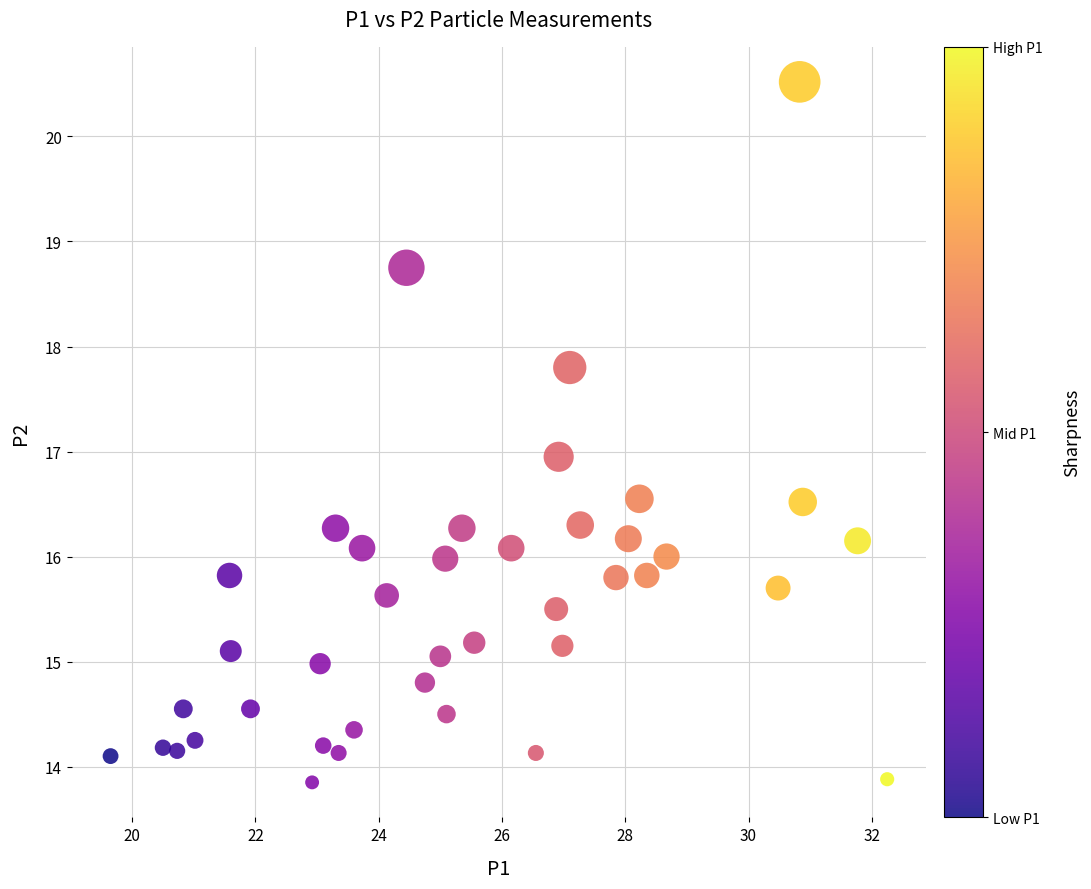

What is the range of Y values (max minus min)?

6.7